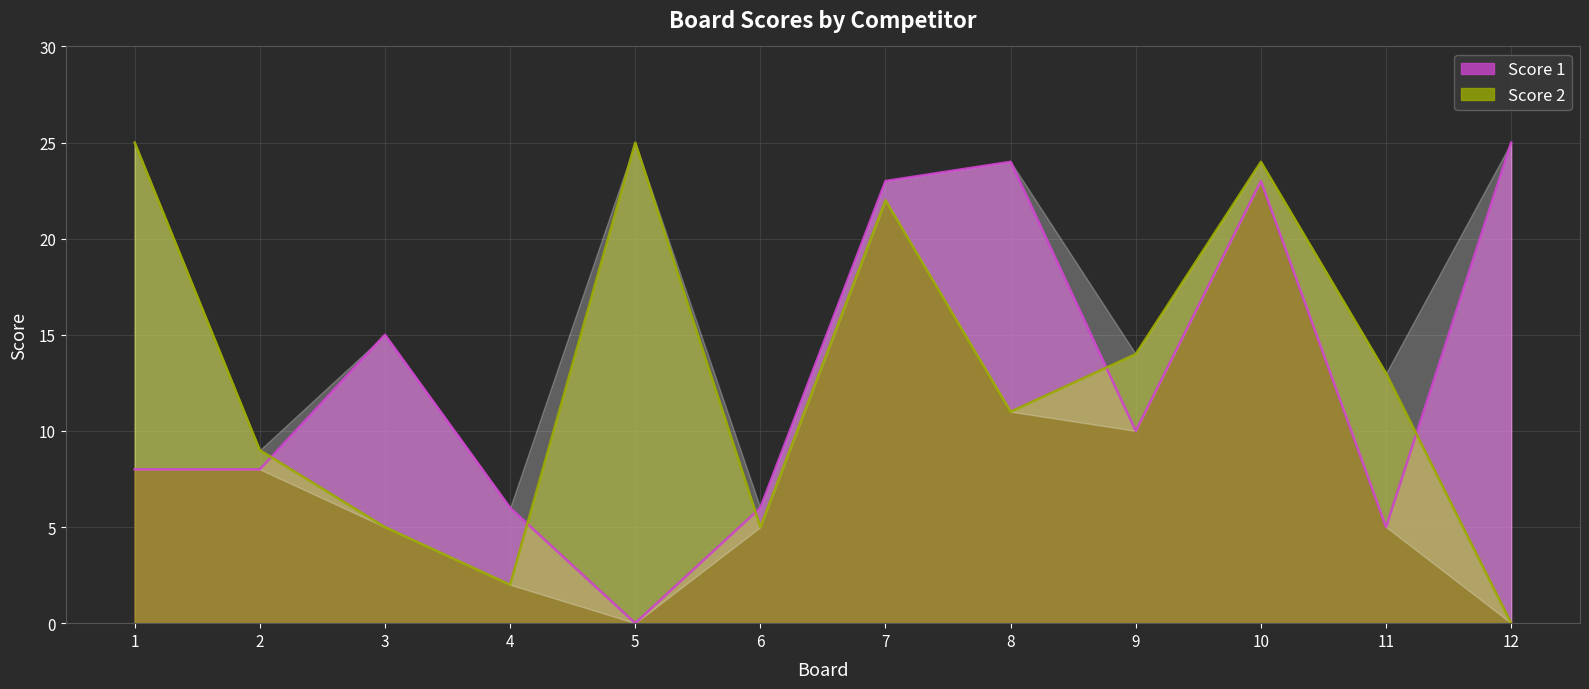

What is the sum of all Score 1 values?

153